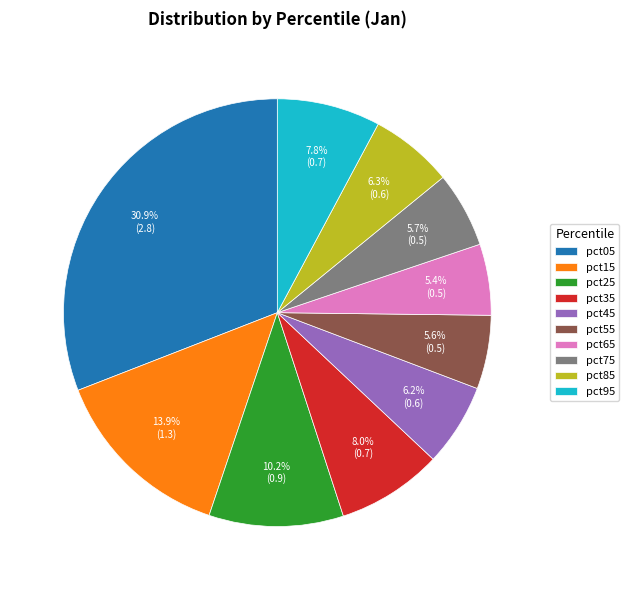

Do pct85 and pct35 together represent more than half of the pie?

No